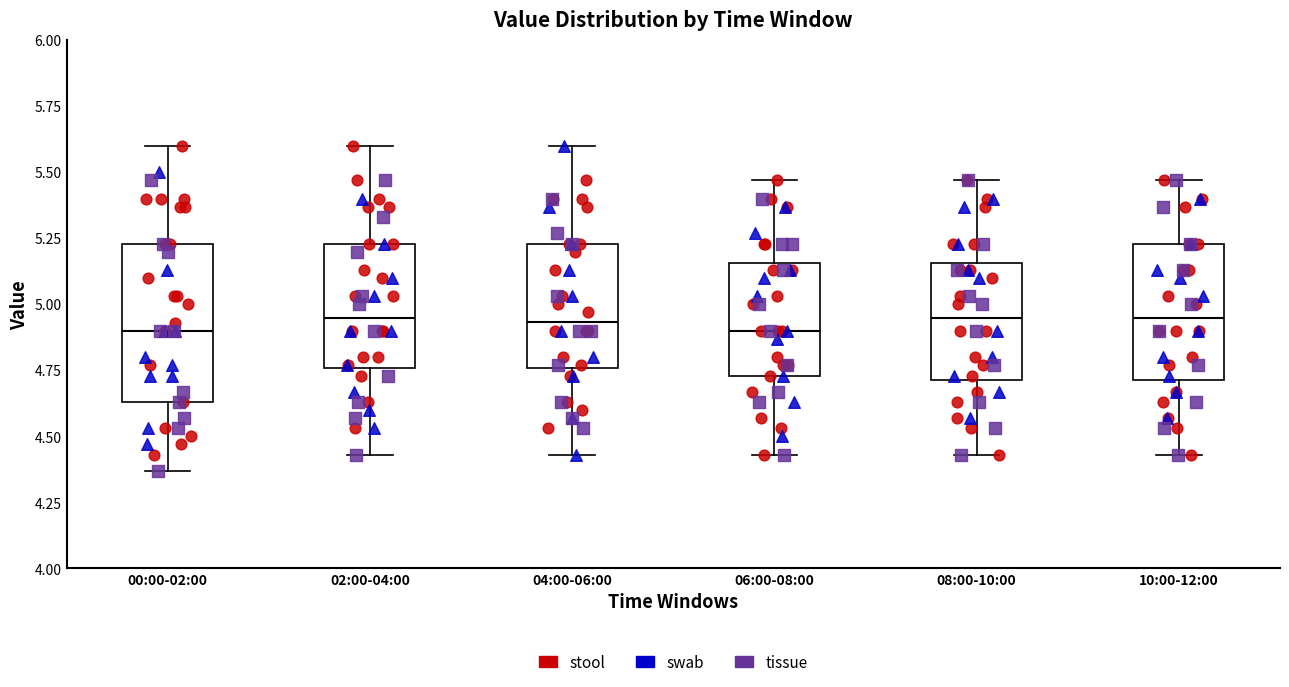

Comparing the boxes themselves (not the whiskers), which one is the tallest?

00:00-02:00